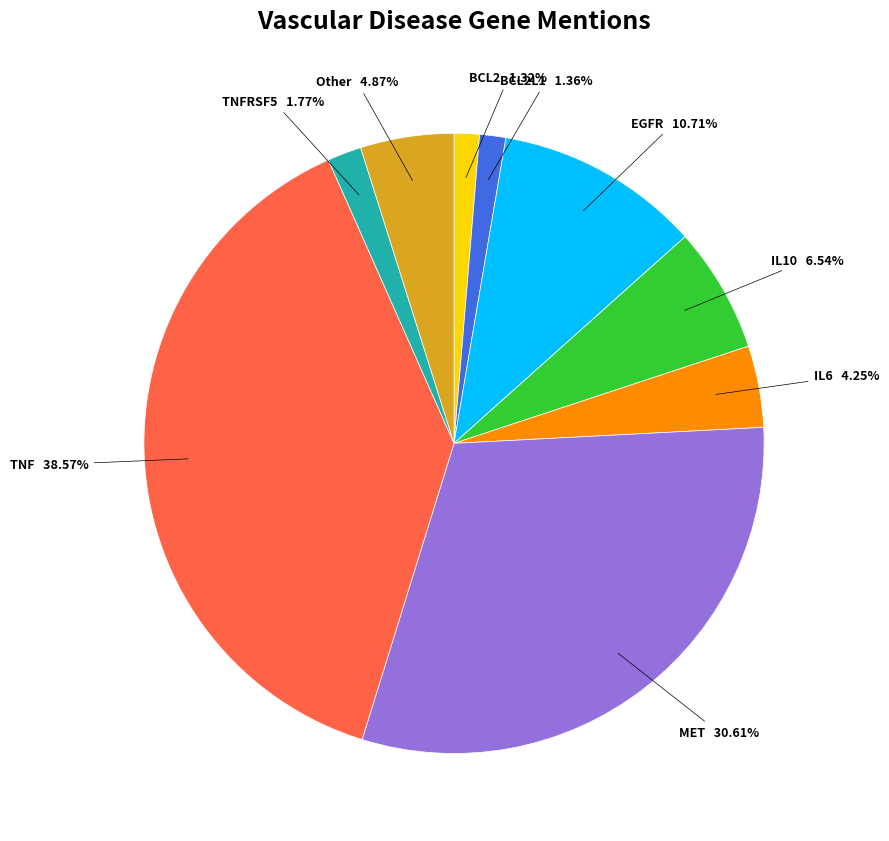

Count the number of slices in the pie.

9